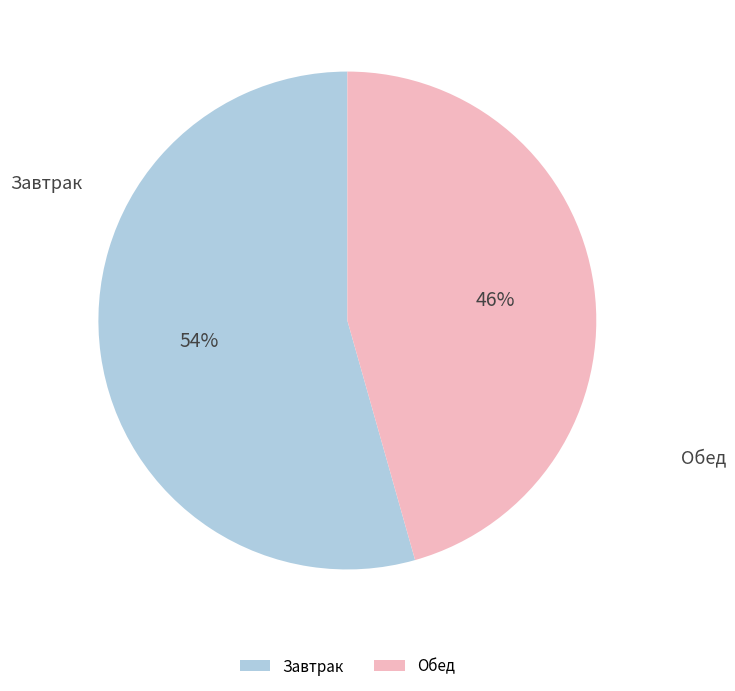

How many slices are in this pie chart?

2